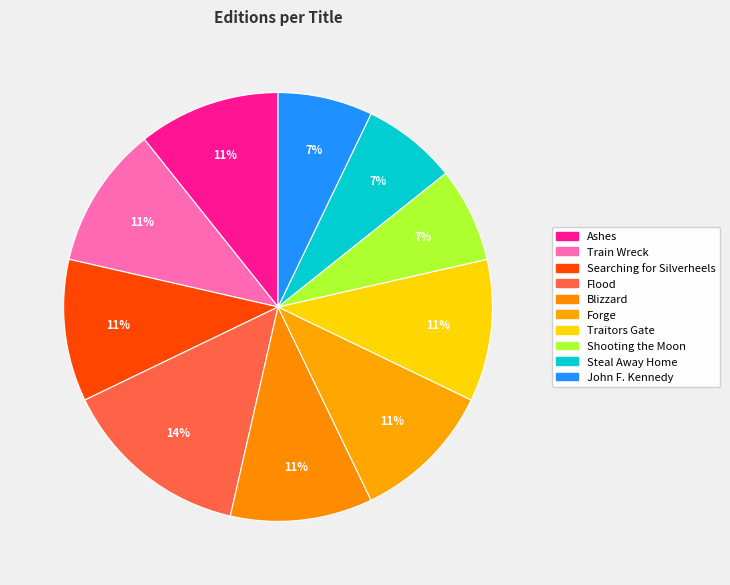

How much of the chart is everything except Searching for Silverheels?

89.3%